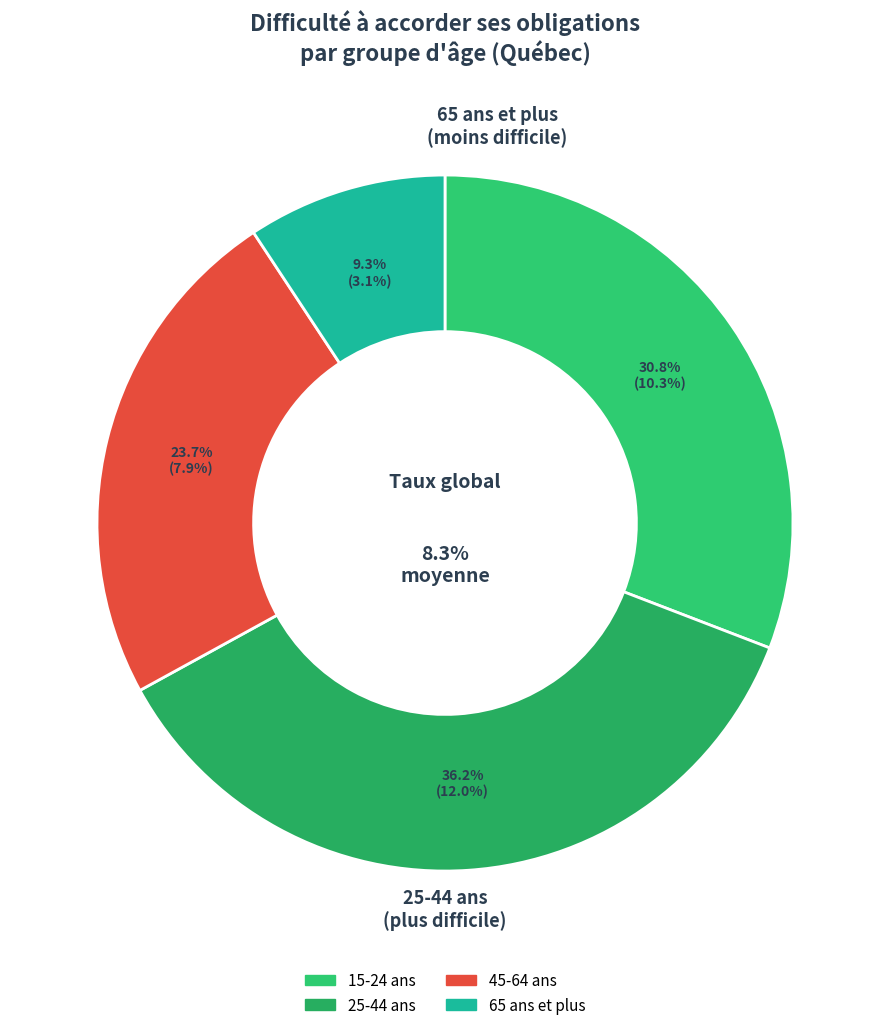

Between 25-44 ans and 65 ans et plus, which is larger?

25-44 ans